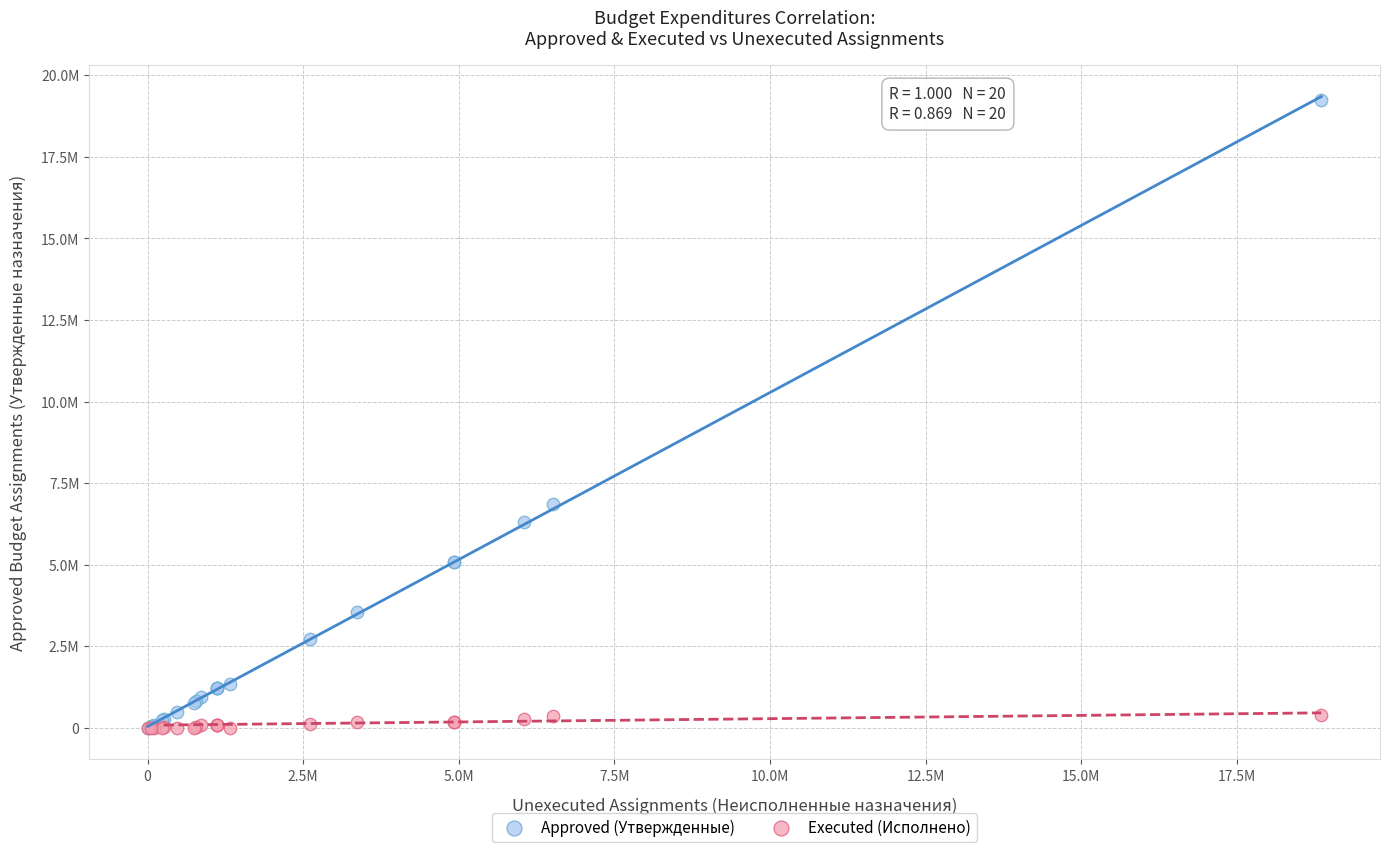

What are all the series names shown in the legend?

Approved (Утвержденные), Executed (Исполнено)